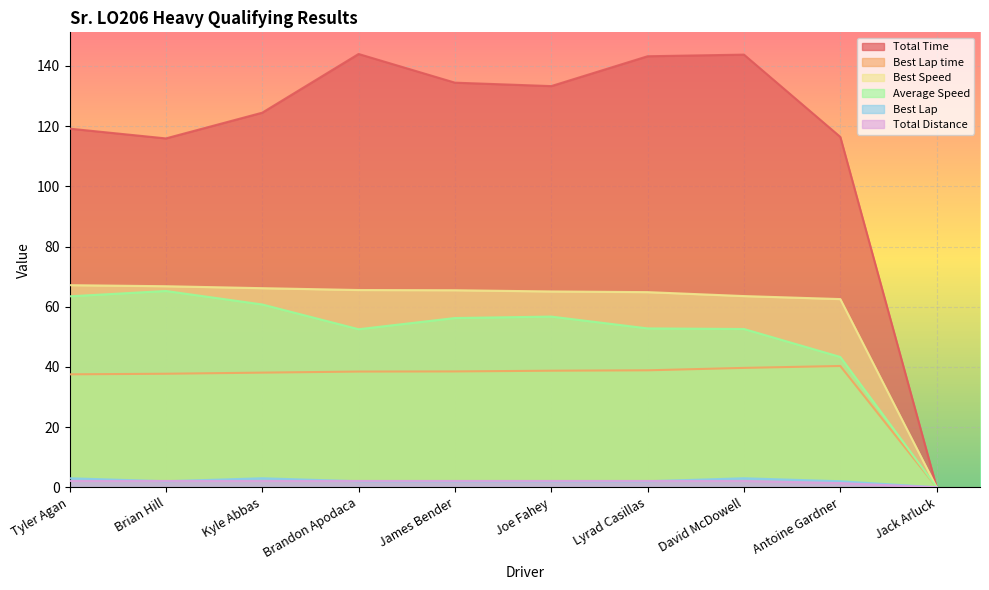

What is the sum of all Best Speed values?

587.1